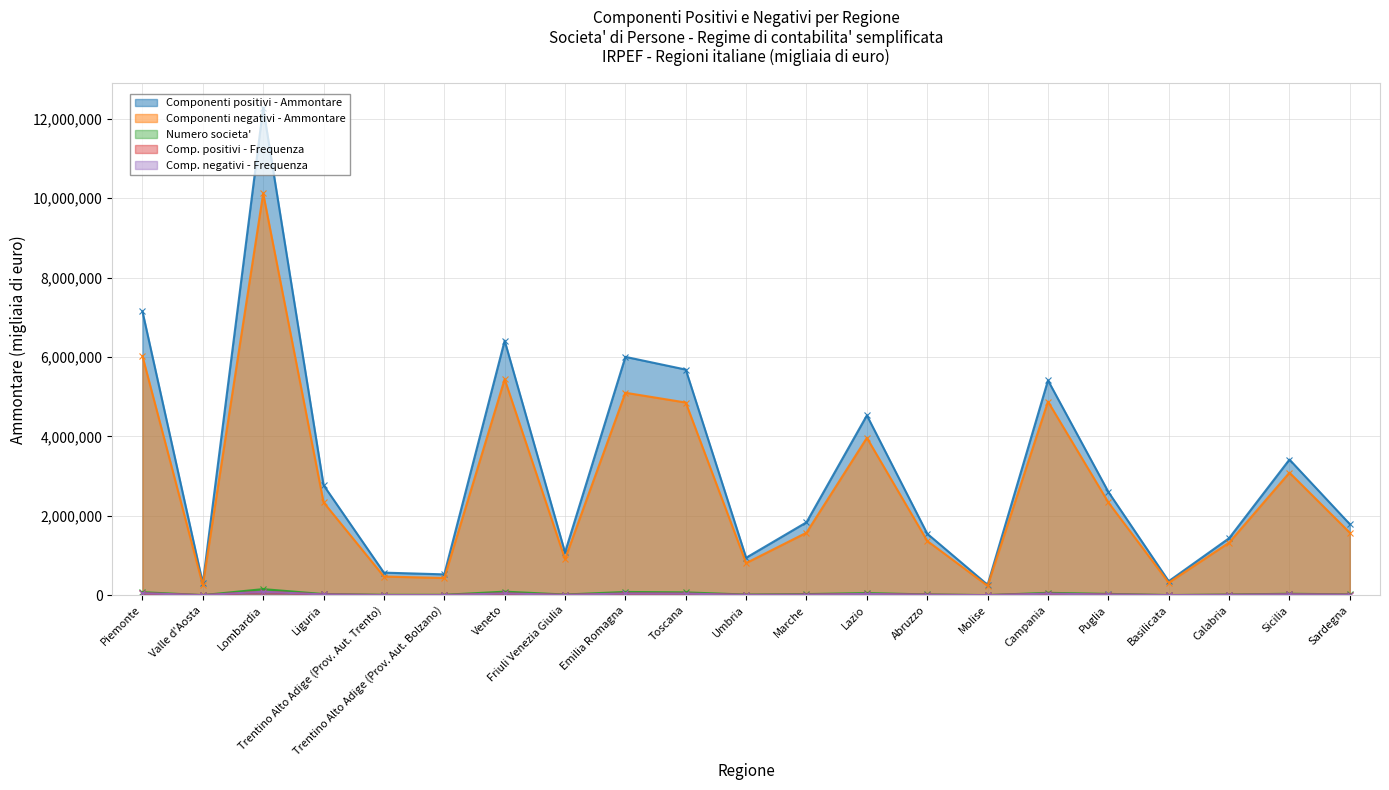

Count the number of data series in this chart.

5